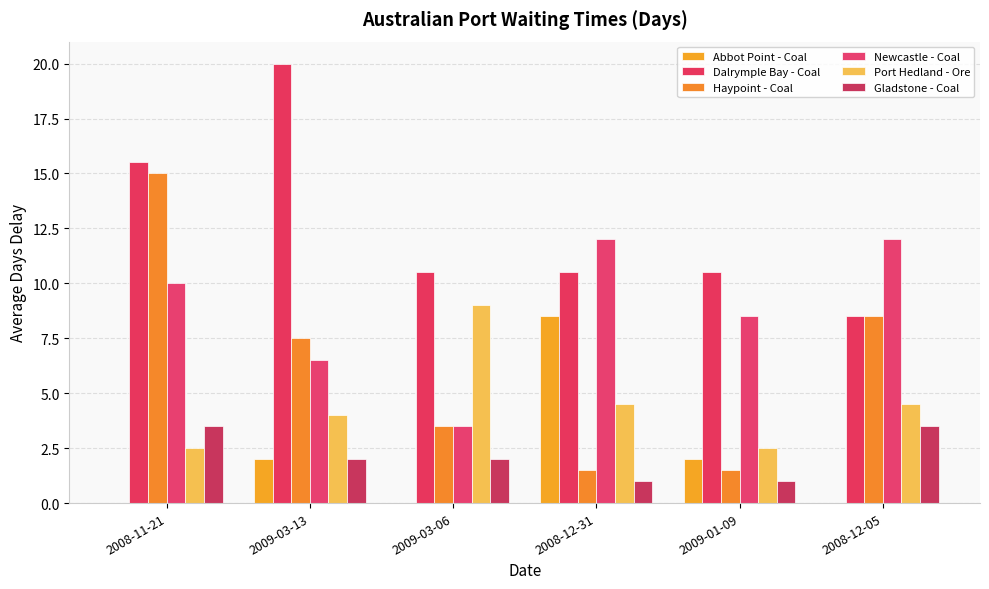

The value of Newcastle - Coal at 2008-12-31 is 12.0. True or false?

True